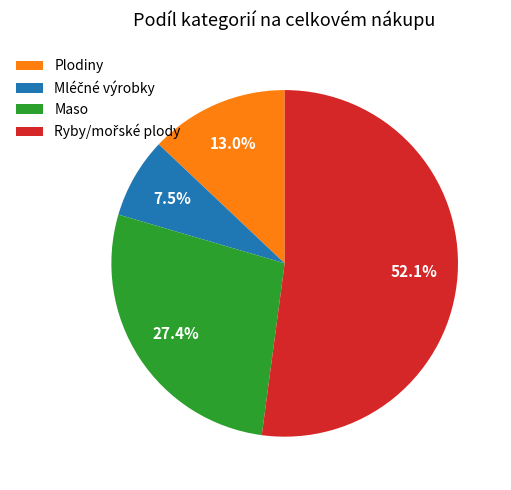

Combined, what portion of the pie is Plodiny and Maso?

40.4%